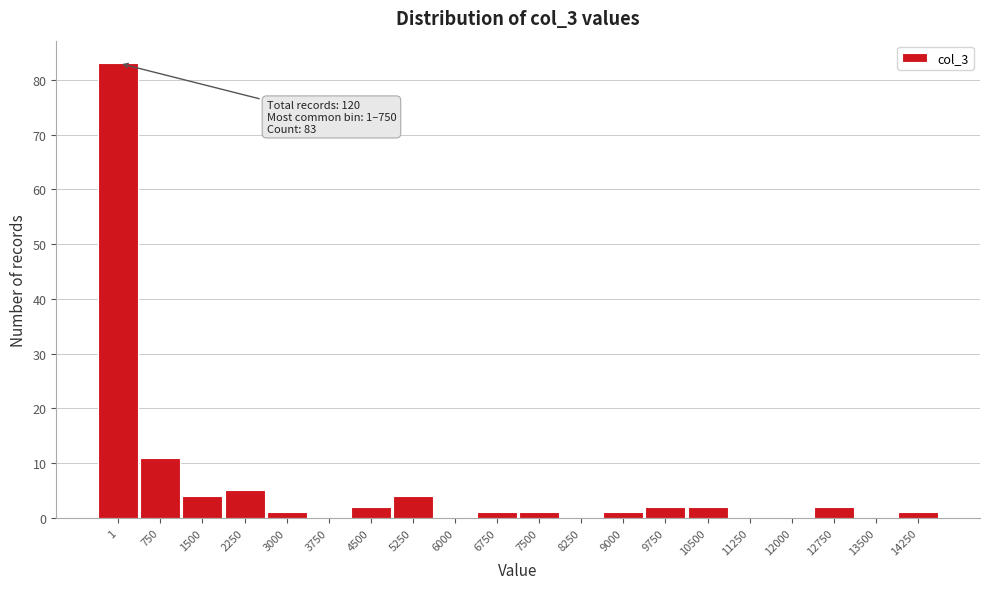

Reading right to left, extract all data points from this chart.

14250=1	13500=0	12750=2	12000=0	11250=0	10500=2	9750=2	9000=1	8250=0	7500=1	6750=1	6000=0	5250=4	4500=2	3750=0	3000=1	2250=5	1500=4	750=11	1=83